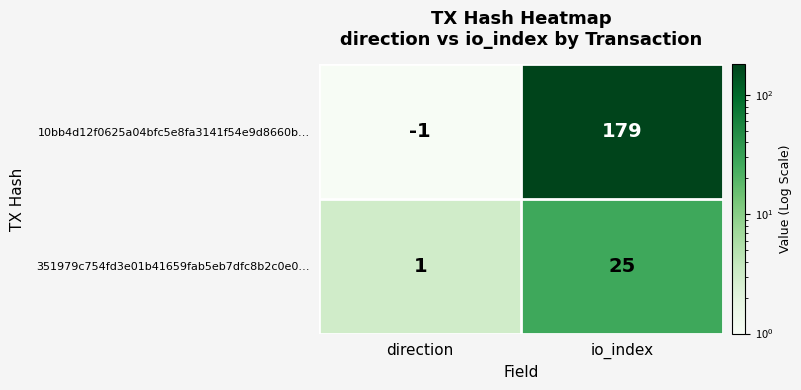

Reading left to right, list all the values displayed in this chart.

10bb4d12f0625a04bfc5e8fa3141f54e9d8660b…: direction=-1	io_index=179
351979c754fd3e01b41659fab5eb7dfc8b2c0e0…: direction=1	io_index=25